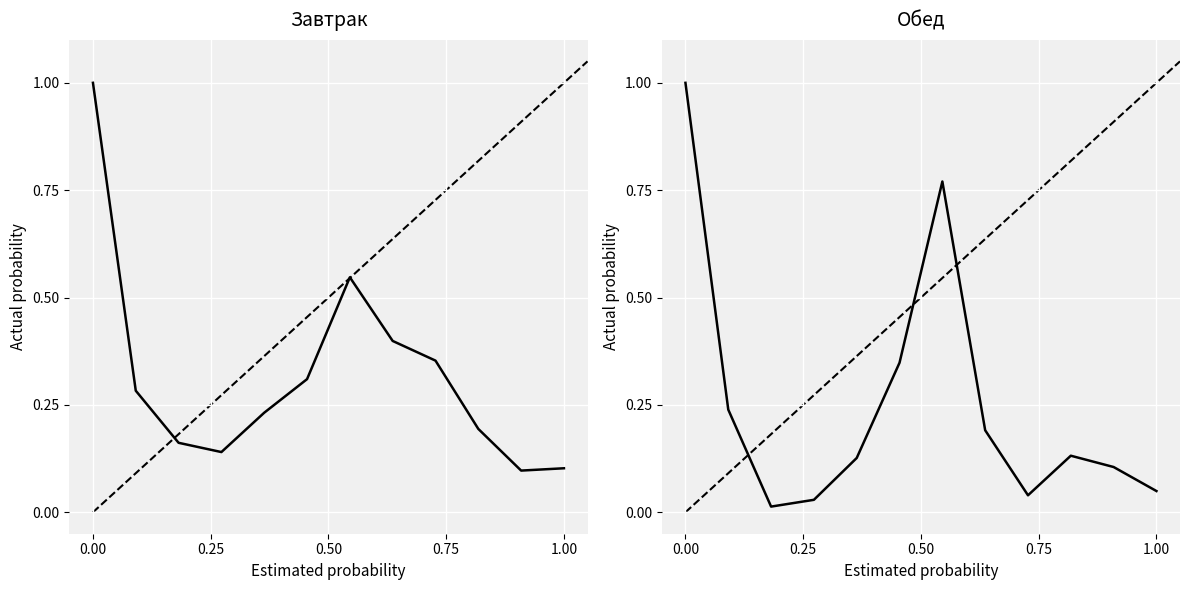

How many categories are shown in the chart?

12